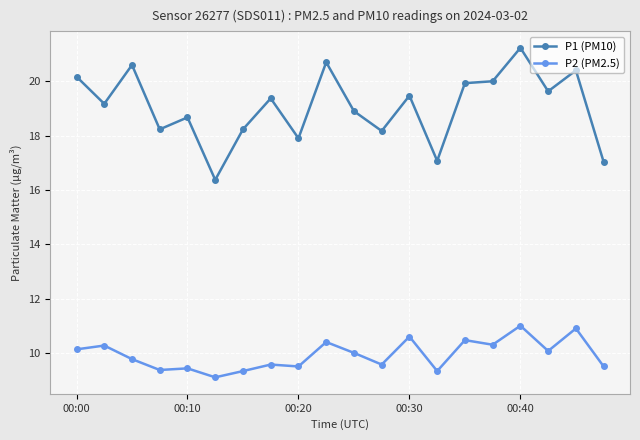

Which series has the largest range (max minus min)?

P1 (PM10)